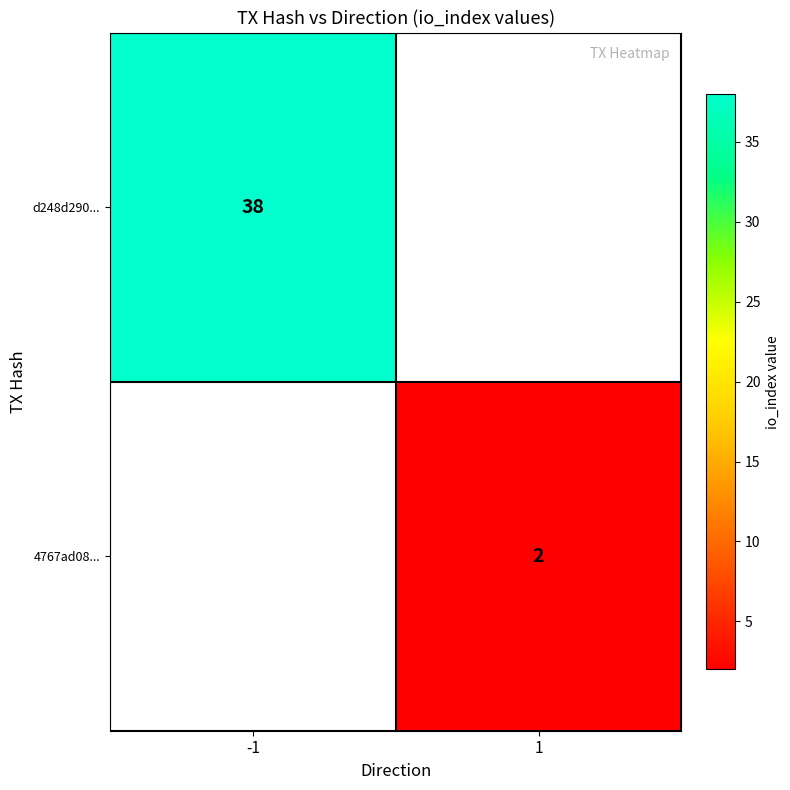

Count the number of data series in this chart.

2